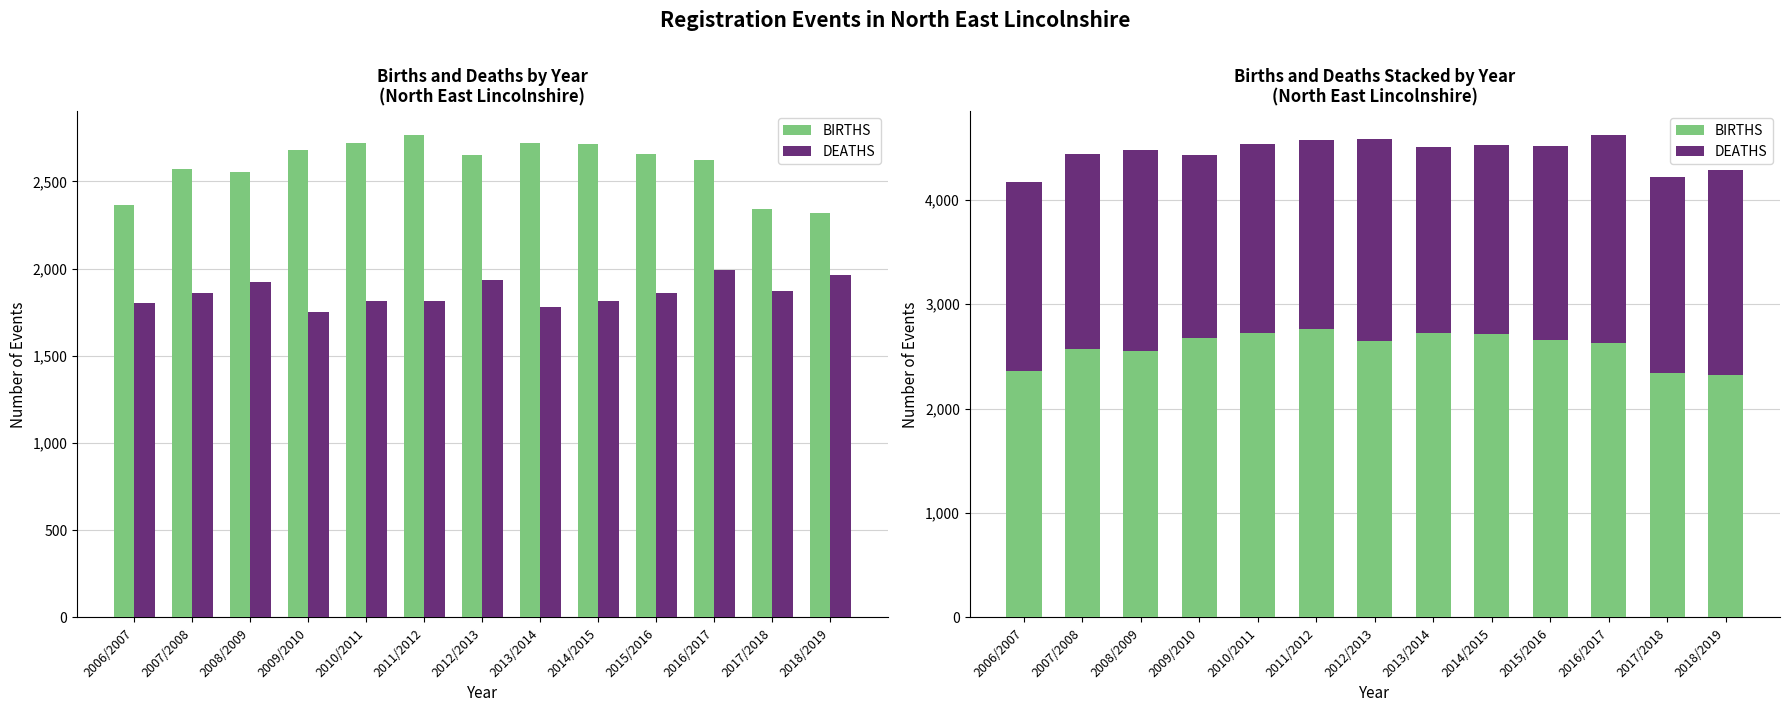

Which has a higher value, 2012/2013 or 2013/2014?

2013/2014